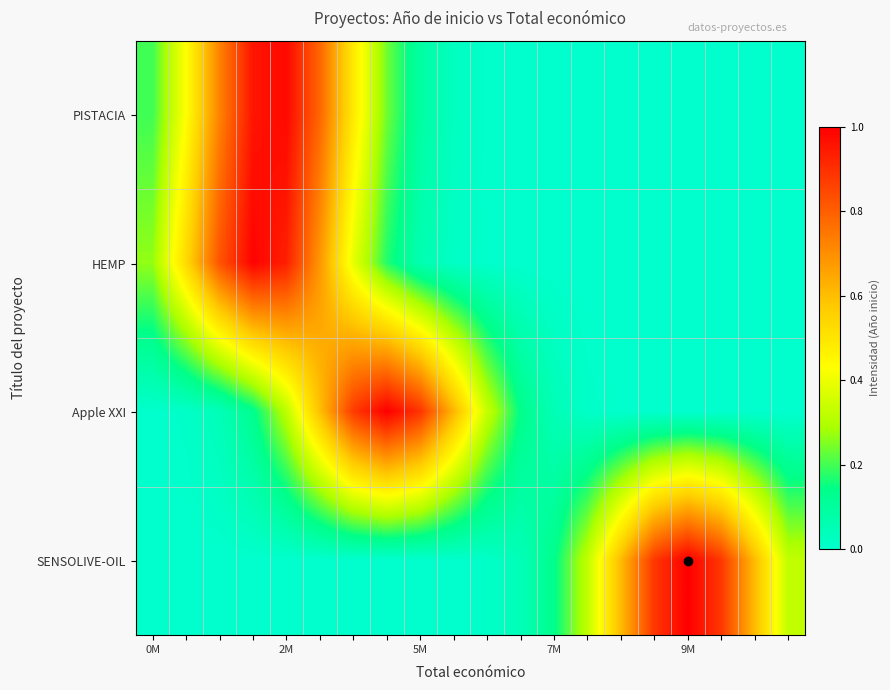

Rank the series by their maximum value, from lowest to highest.

PISTACIA, HEMP, Apple XXI, SENSOLIVE-OIL